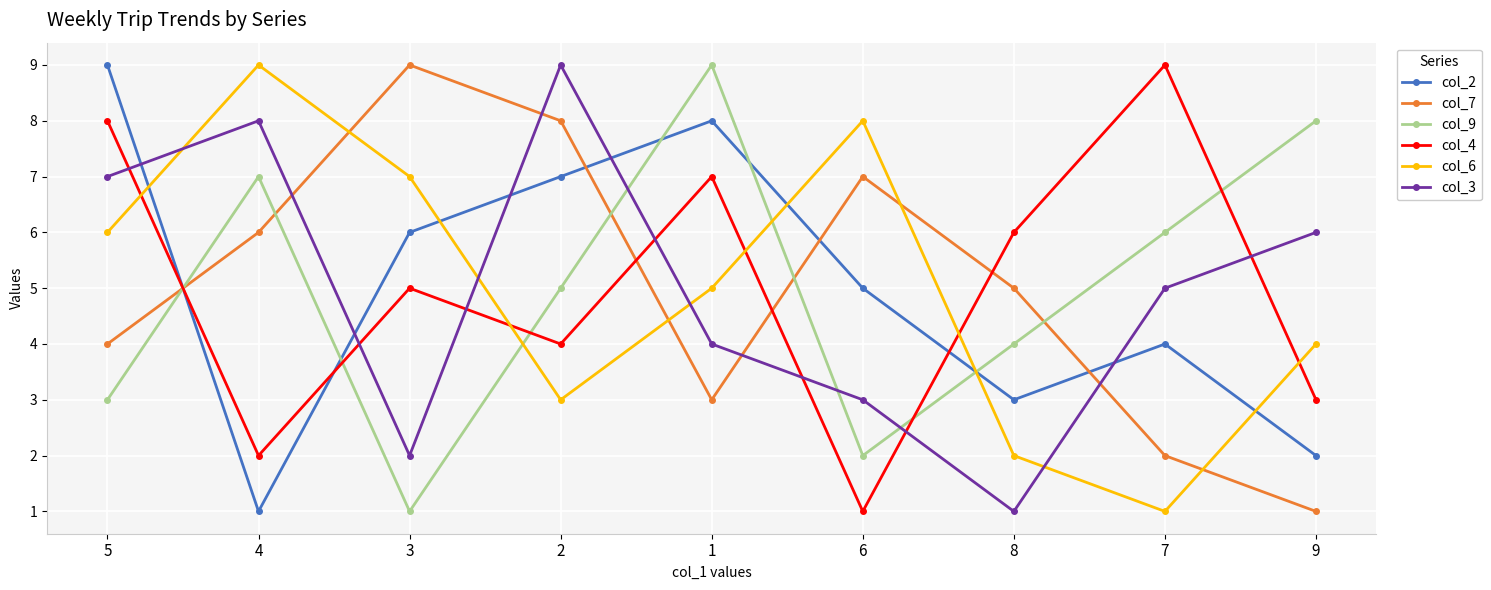

Is it true that col_3 equals 9 at 2?

True